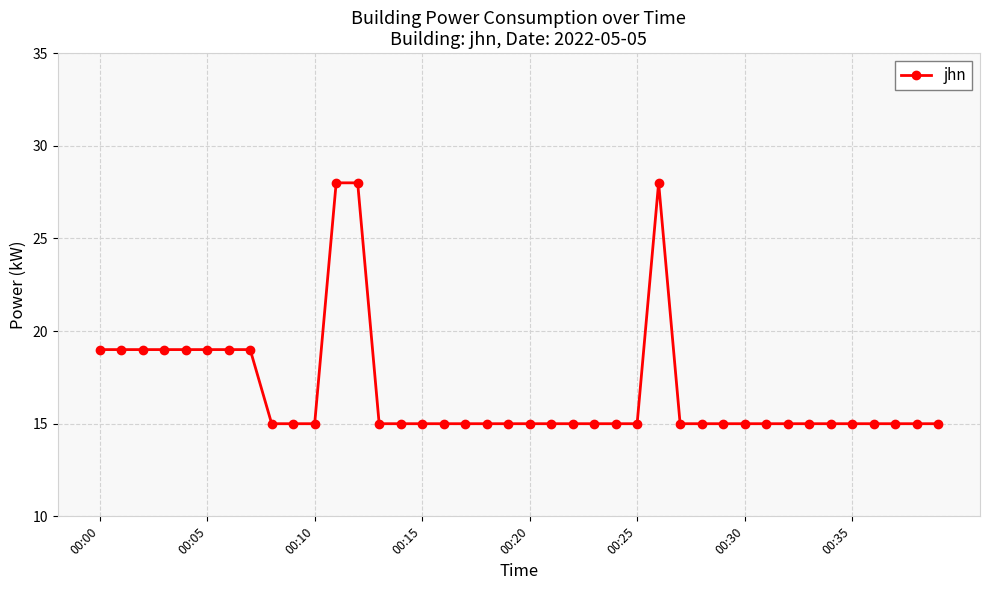

Reading left to right, list all the values displayed in this chart.

19	19	19	19	19	19	19	19	15	15	15	28	28	15	15	15	15	15	15	15	15	15	15	15	15	15	28	15	15	15	15	15	15	15	15	15	15	15	15	15